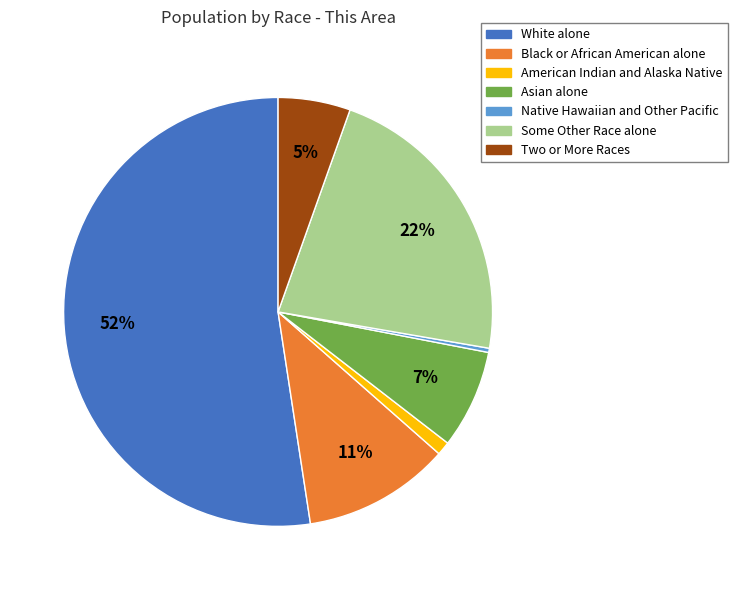

The Two or More Races slice represents 1% of the pie. True or false?

False